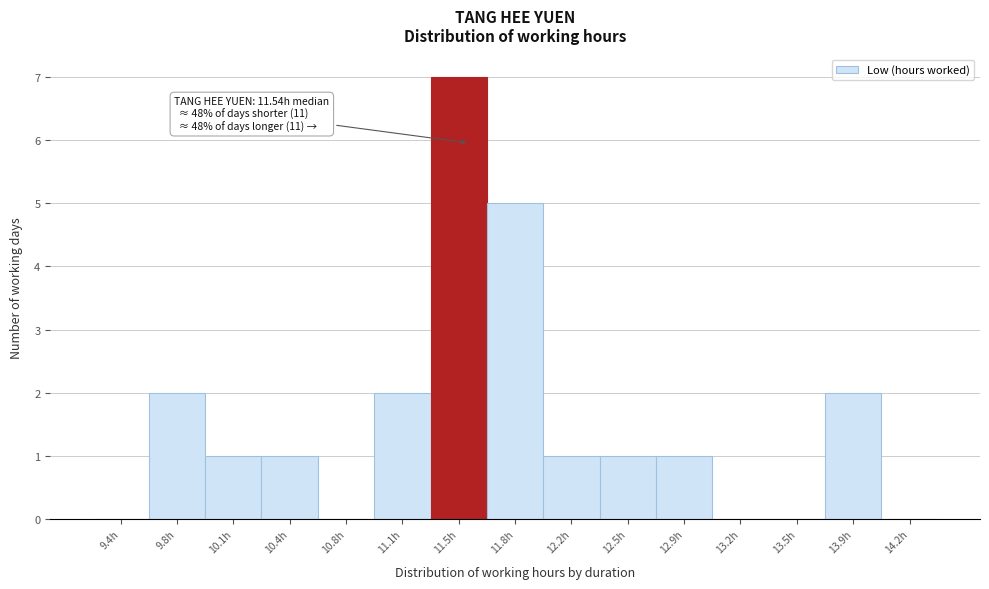

Which range on the x-axis has the tallest bar?

11.30 to 11.65